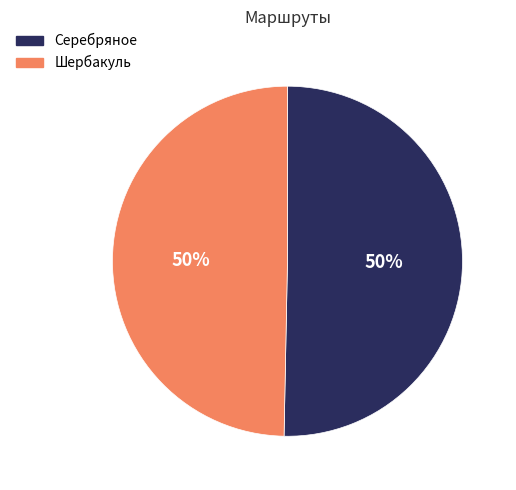

True or false: Шербакуль accounts for 50% of the total.

True